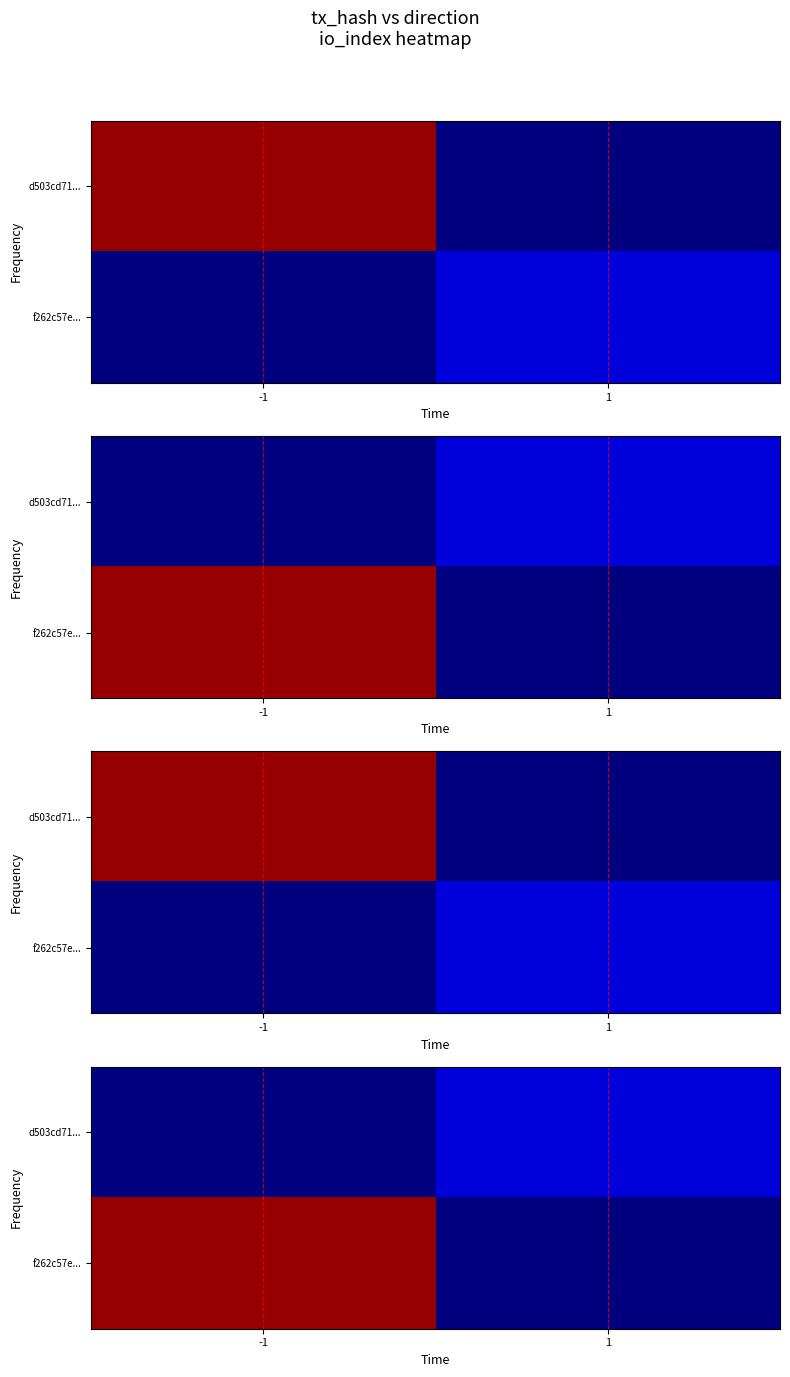

What is the sum of the d503cd71... values at 1 and -1?

4